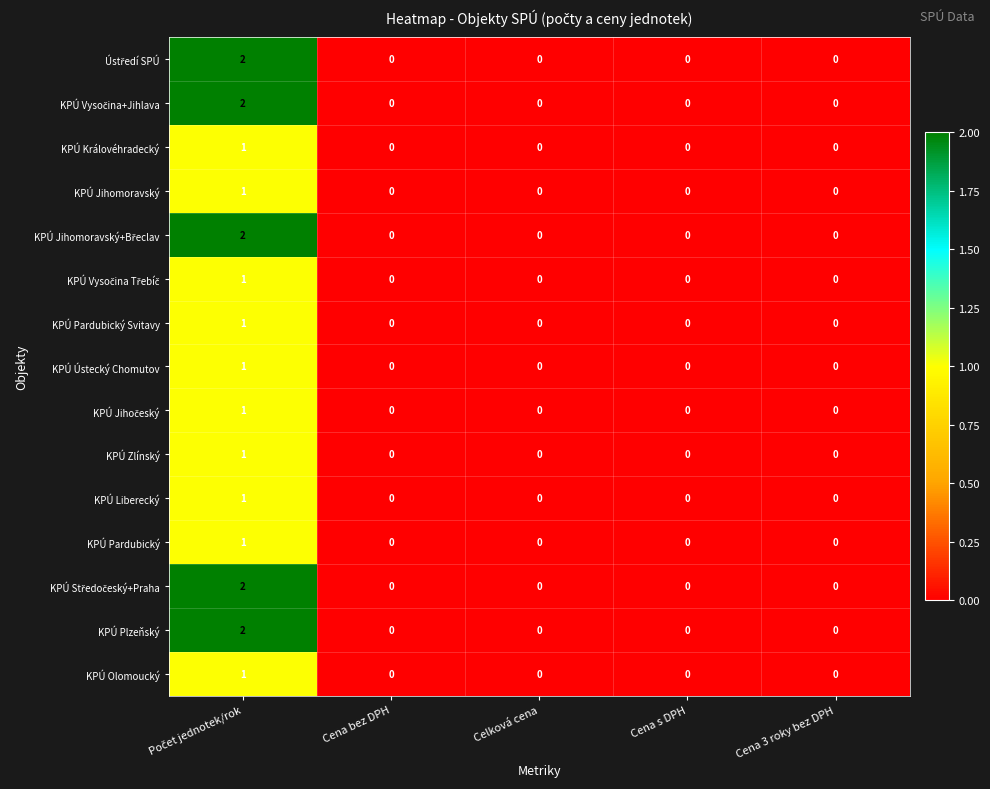

The value of KPÚ Královéhradecký at Cena bez DPH is 0. True or false?

True